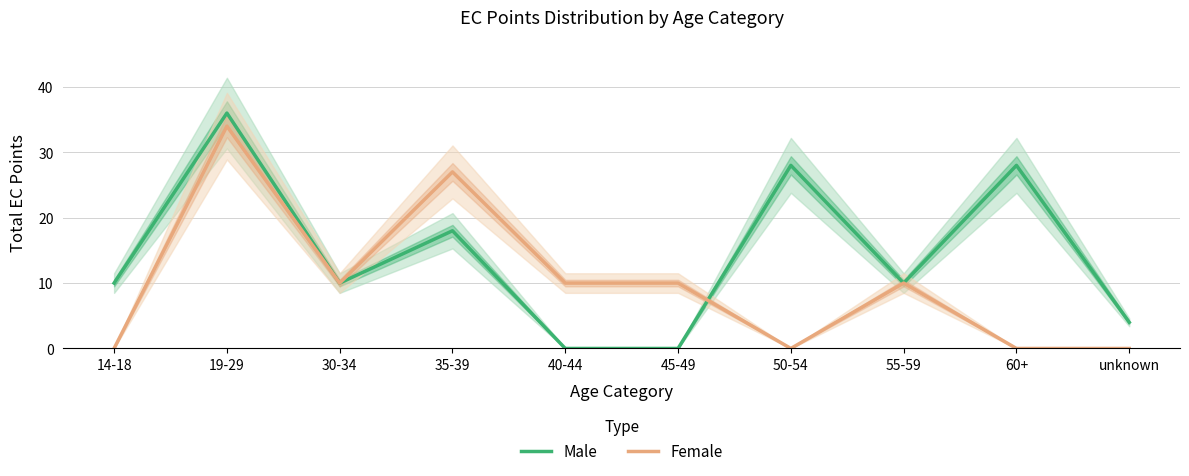

How many interior local valleys does the Female series have?

2